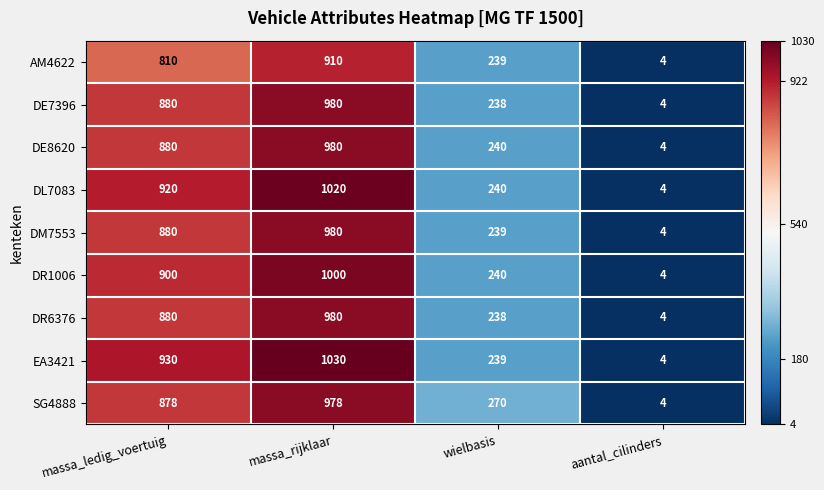

How many SG4888 values are between 270 and 978?

3